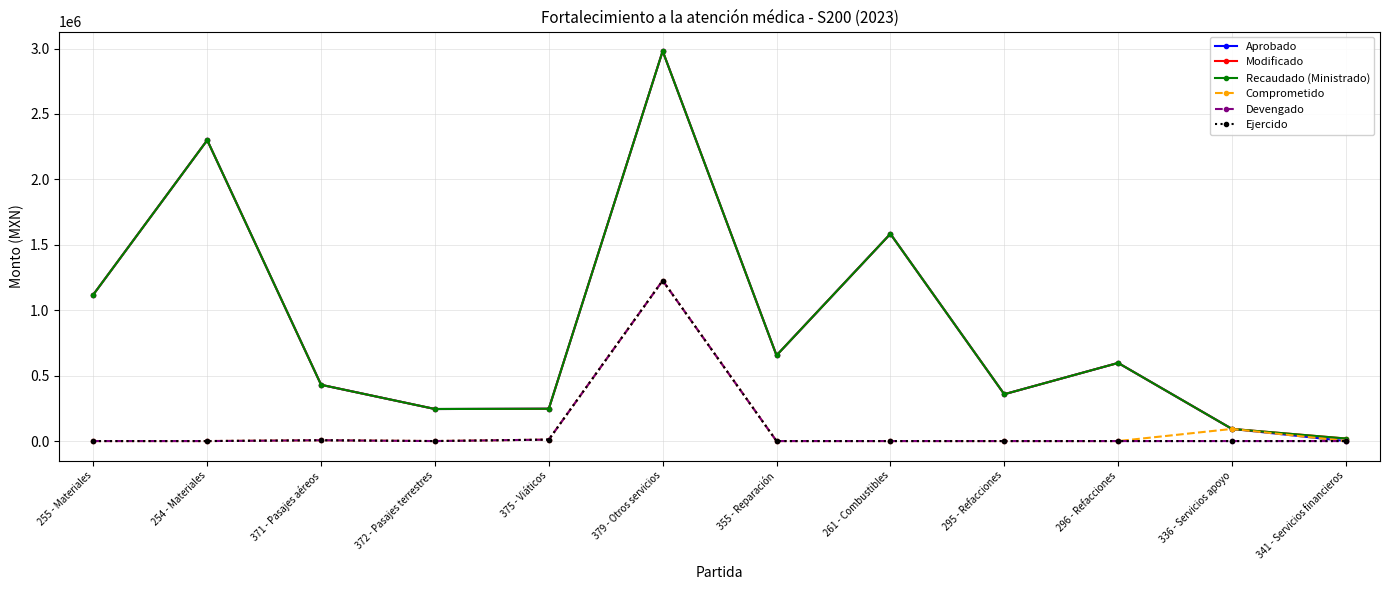

At how many categories does at least one series exceed 996567?

4